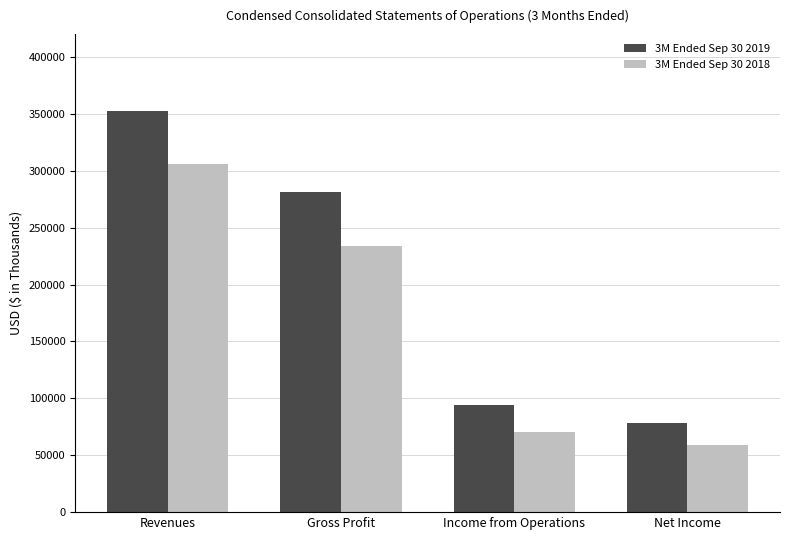

Reading right to left, what are all the values shown in this chart?

3M Ended Sep 30 2019: 78619	94269	281636	352808
3M Ended Sep 30 2018: 58759	70688	233453	305525